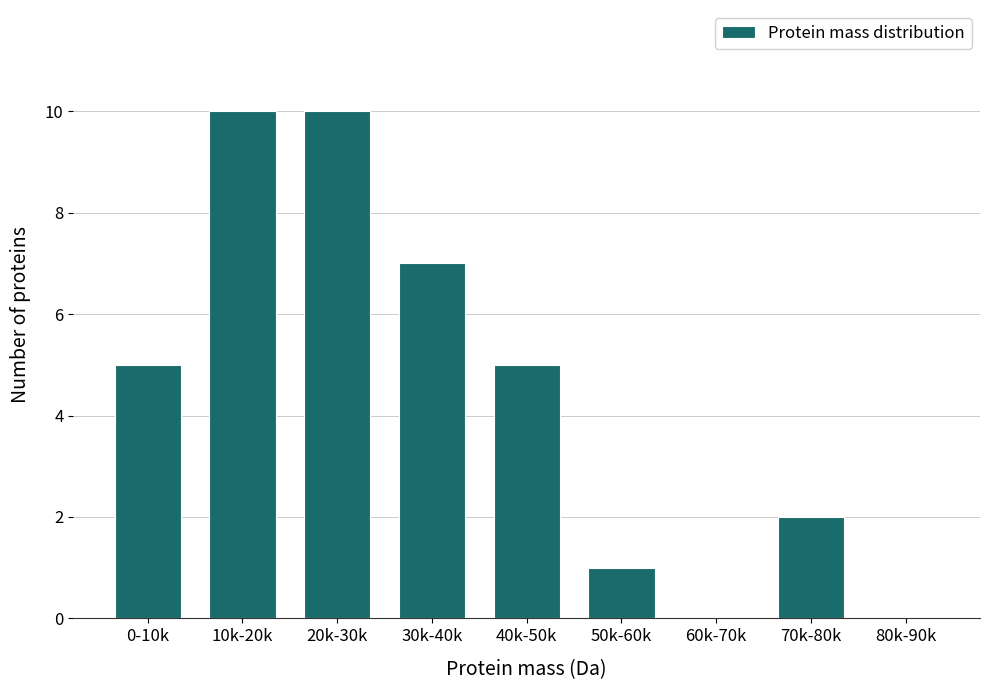

Reading right to left, transcribe all the data shown in this chart.

80k-90k=0	70k-80k=2	60k-70k=0	50k-60k=1	40k-50k=5	30k-40k=7	20k-30k=10	10k-20k=10	0-10k=5